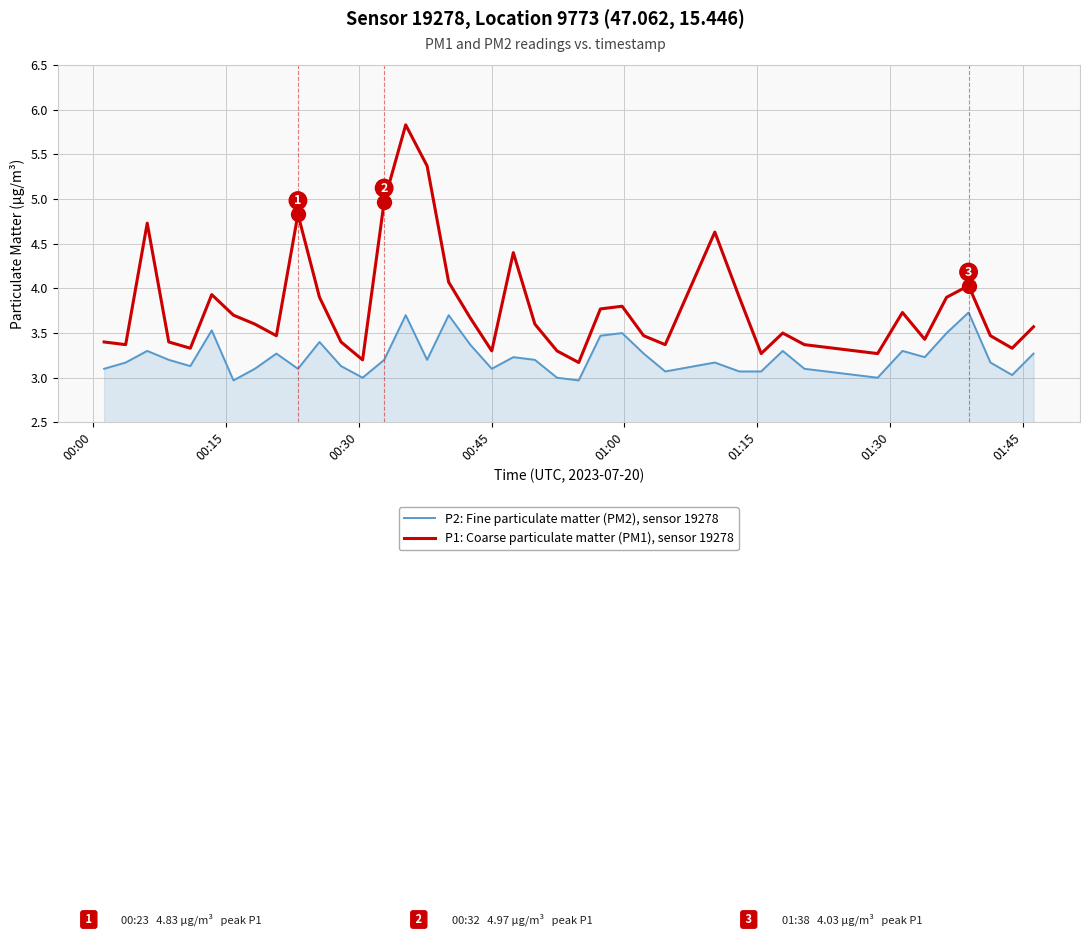

True or false: P1: Coarse particulate matter (PM1), sensor 19278 and P2: Fine particulate matter (PM2), sensor 19278 intersect in this chart.

False